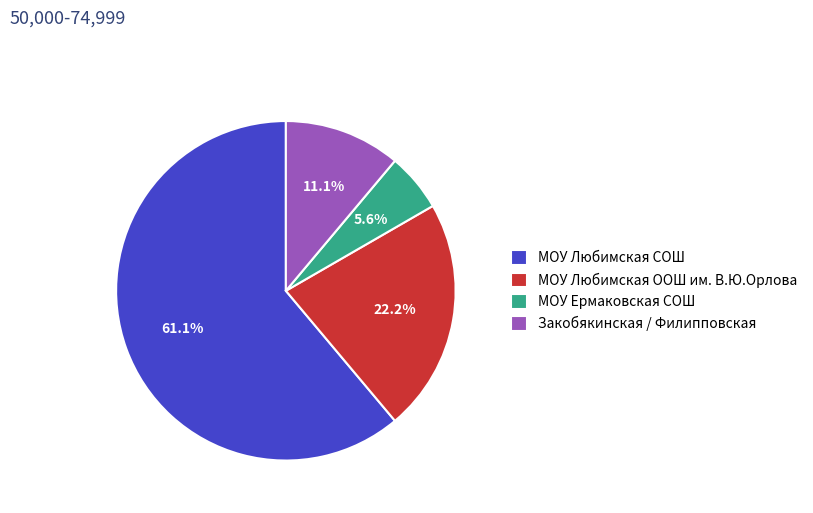

How much of the chart is everything except МОУ Любимская СОШ?

38.9%